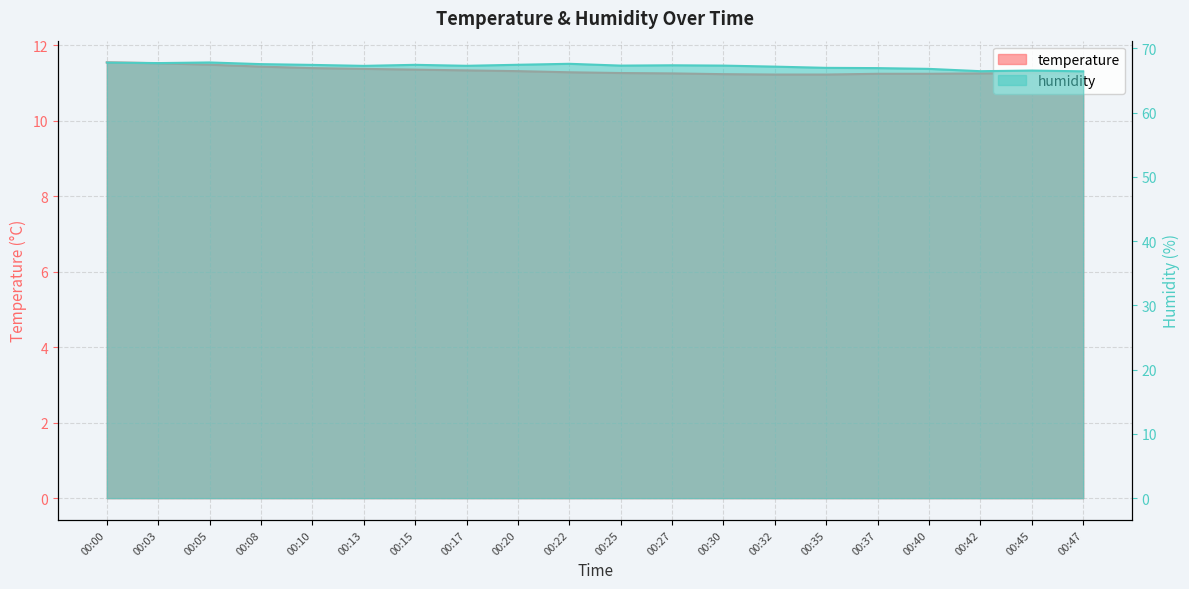

What is the sum of all temperature values?

226.4